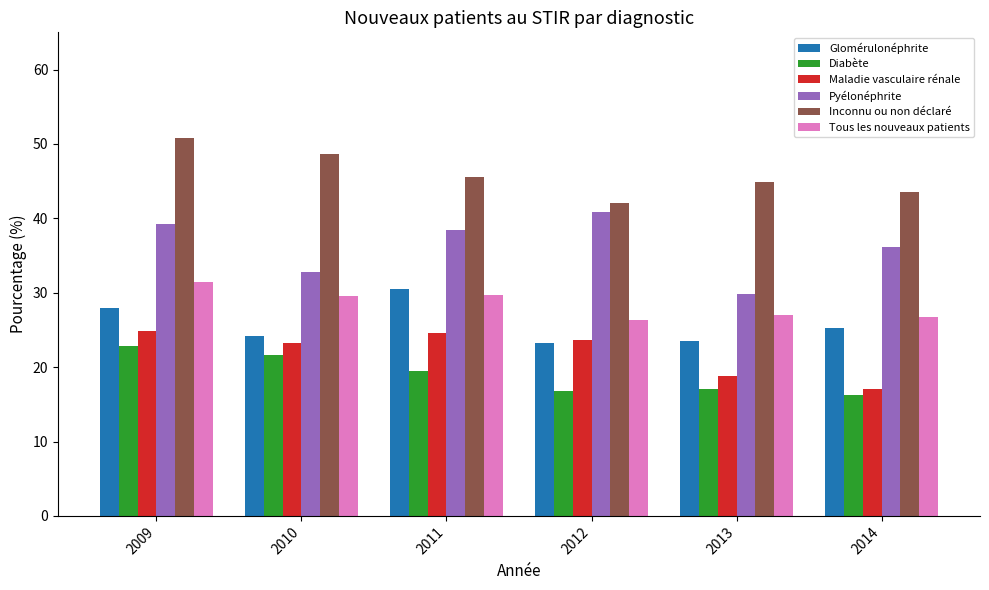

What is the lowest value of the Pyélonéphrite series?

29.8